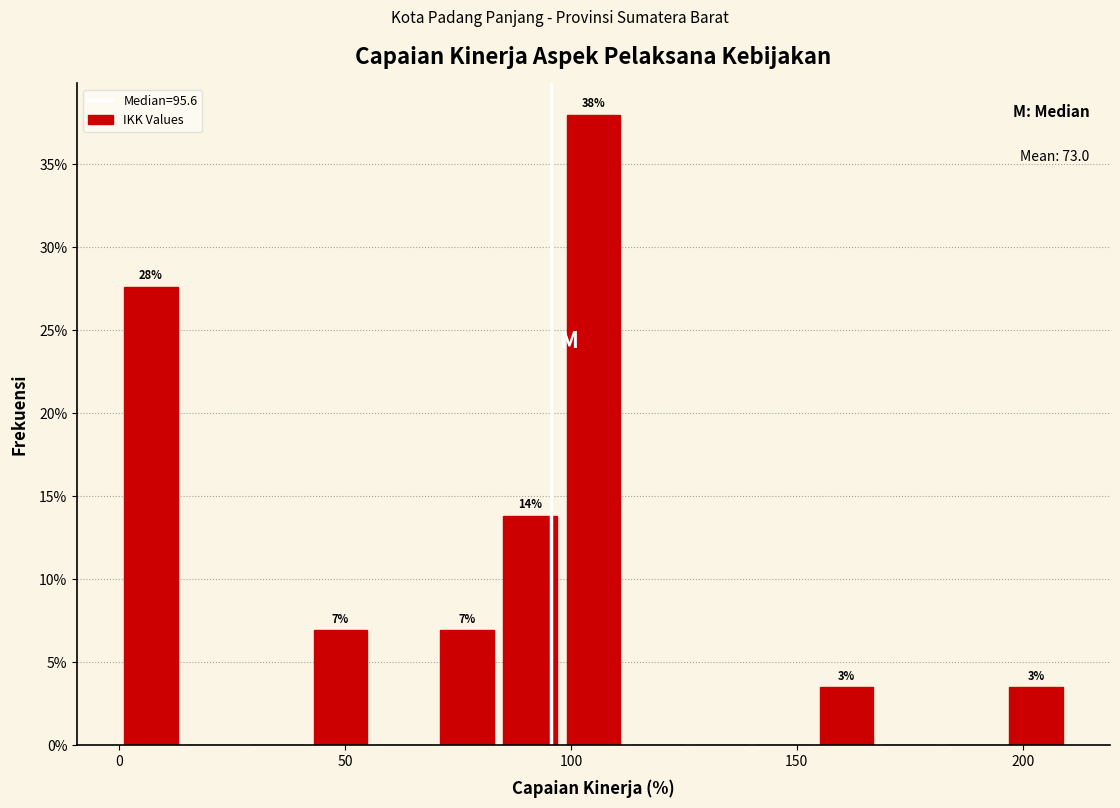

Read against the x-axis, roughly where is the centre of the tallest bar?

105